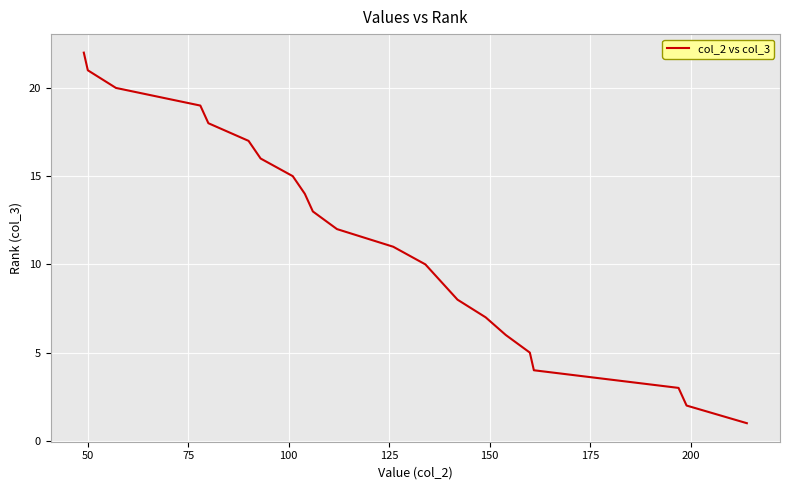

What is the greatest value displayed?

22